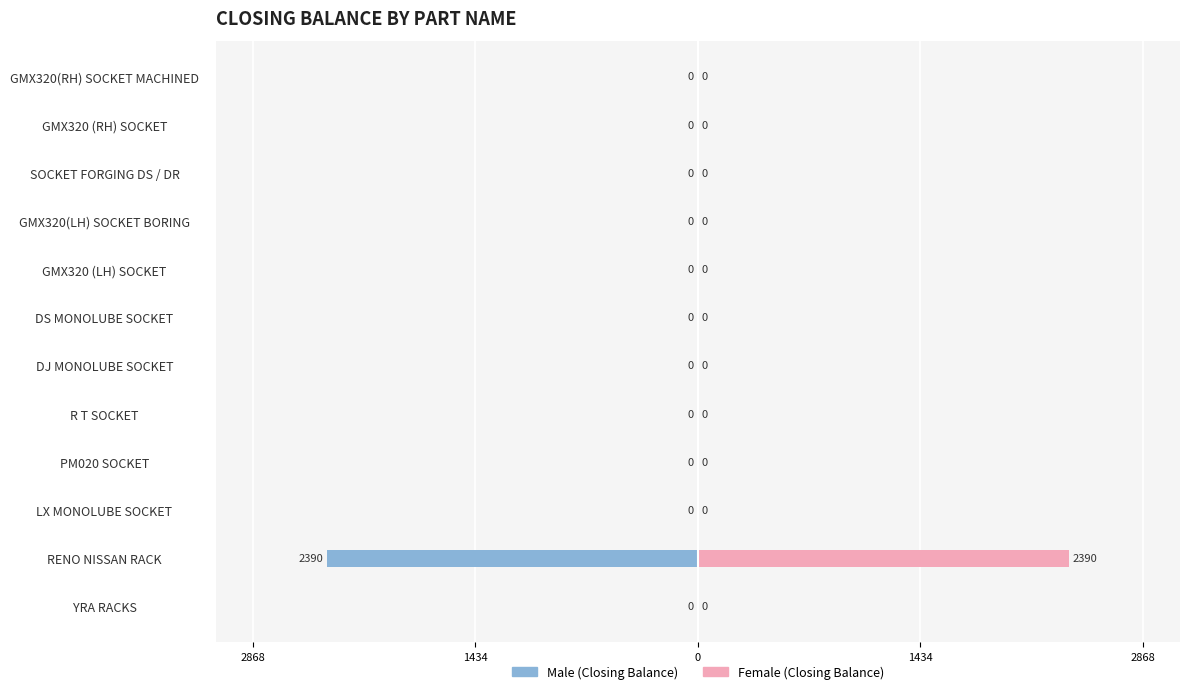

The value of Male at YRA RACKS is 1076. True or false?

False